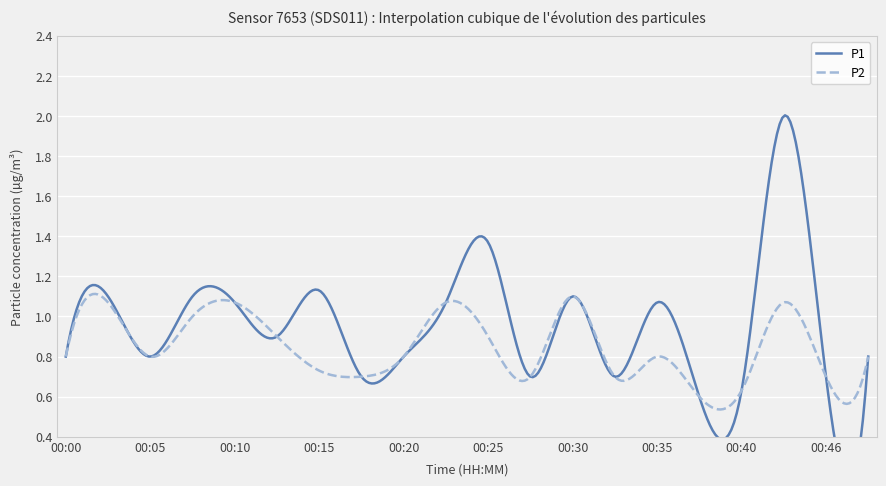

What is the value of the P1 point at the 14th from the left?

0.7